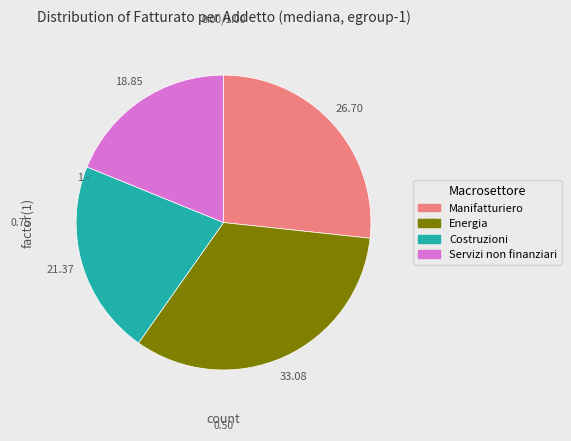

How many segments does this pie chart have?

4